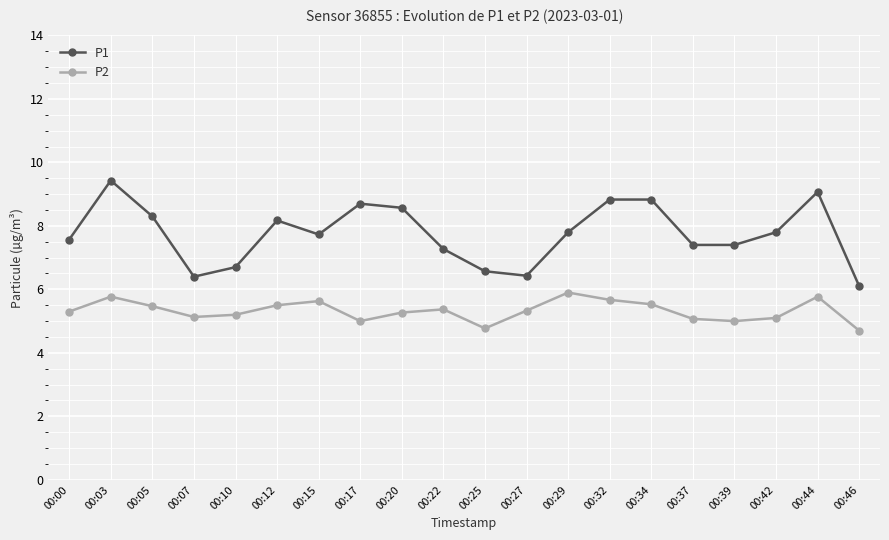

At which category does P1 reach its first local valley?

00:07